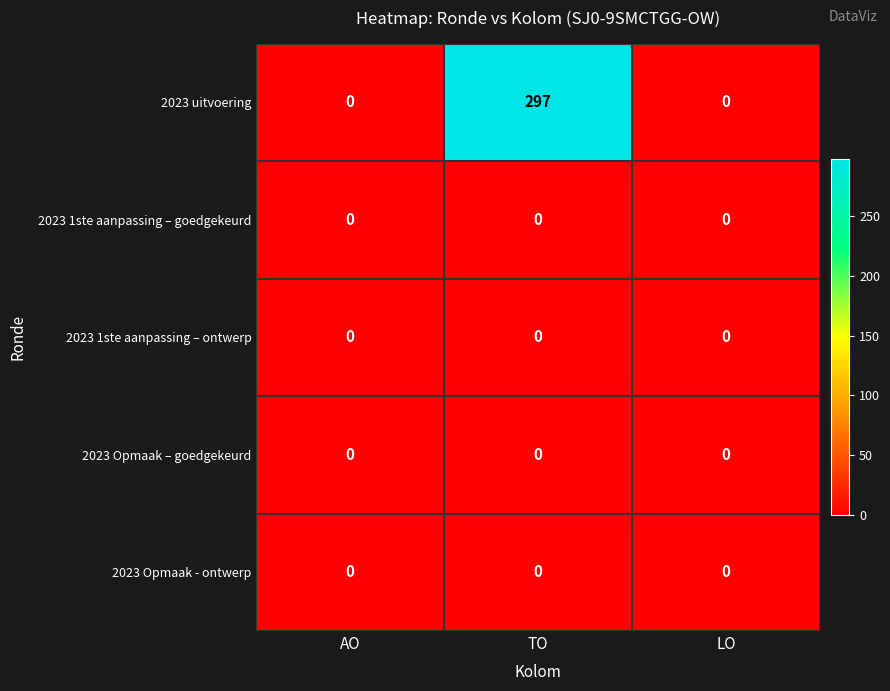

What is the greatest value displayed?

297